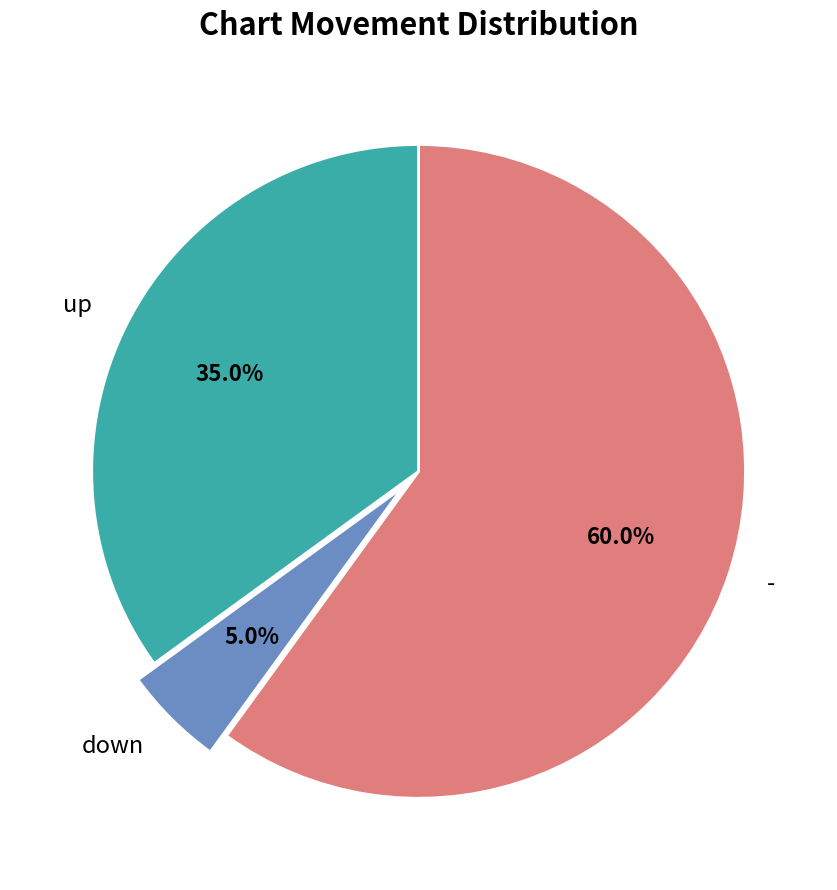

Is there any slice that represents more than half of the pie?

Yes